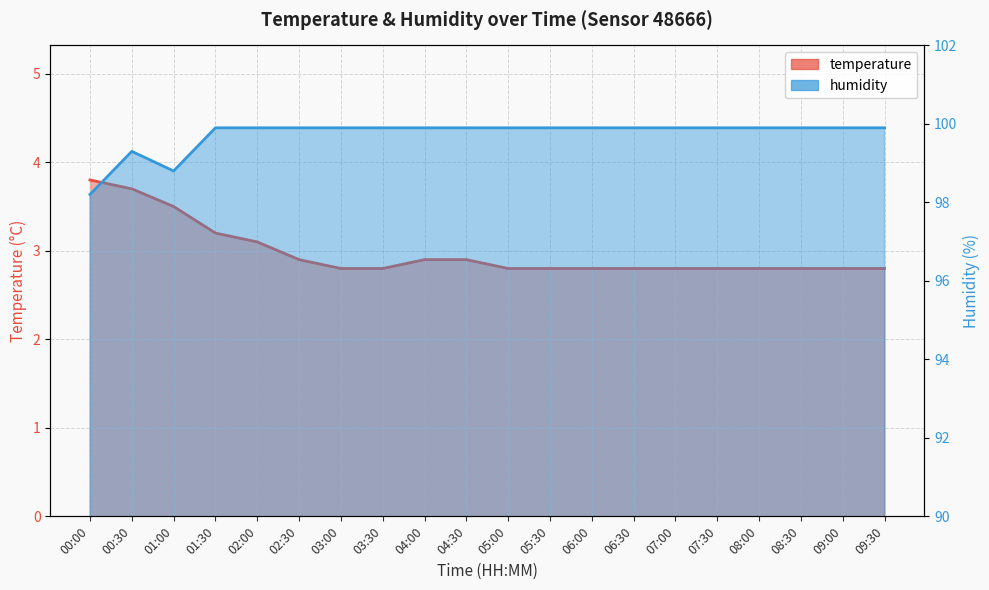

What are all the series names shown in the legend?

temperature, humidity